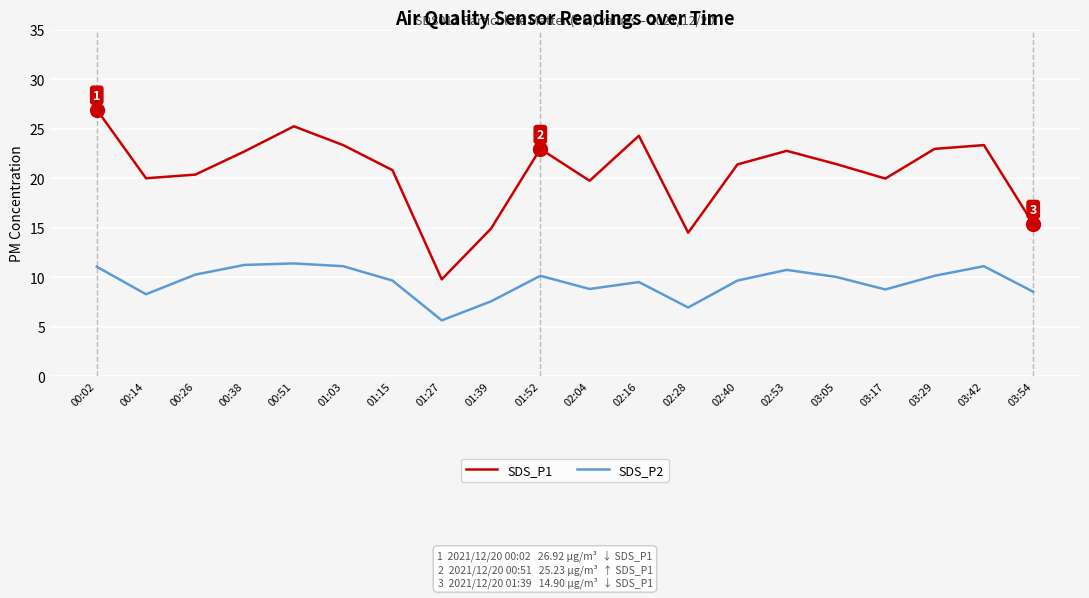

Read the SDS_P1 value at 00:02.

26.9